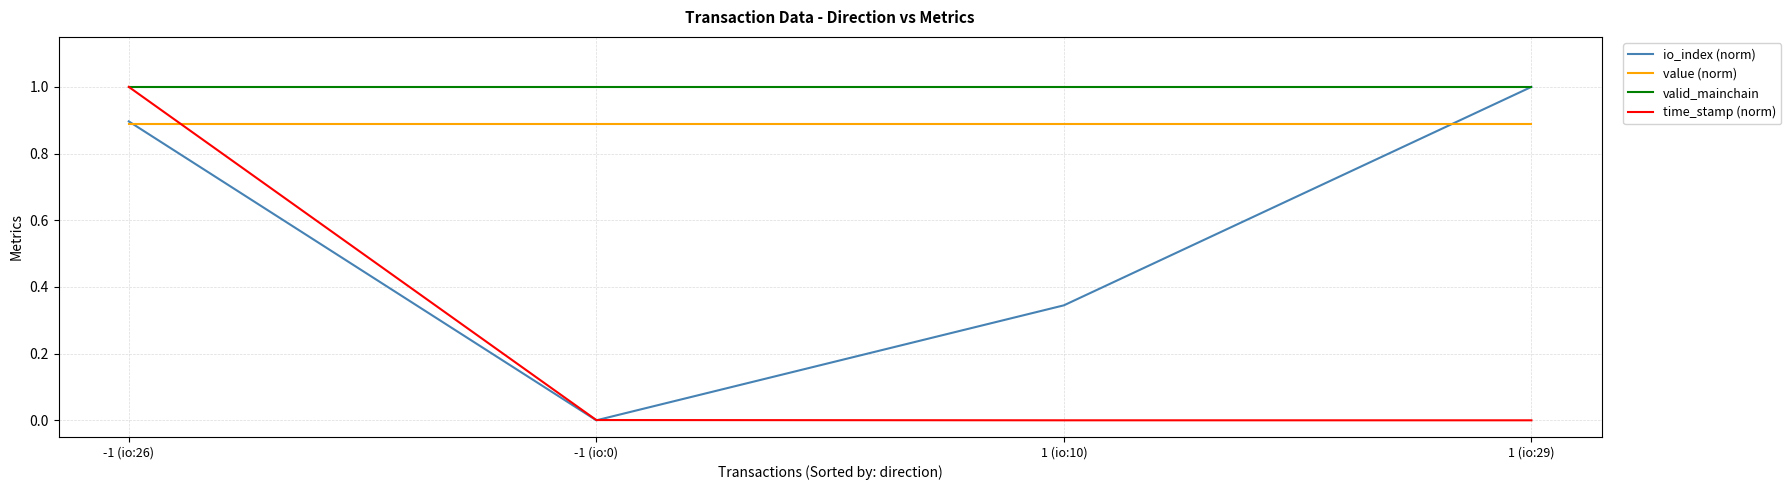

Which series changed the most between -1 (io:26) and -1 (io:0)?

time_stamp (norm)